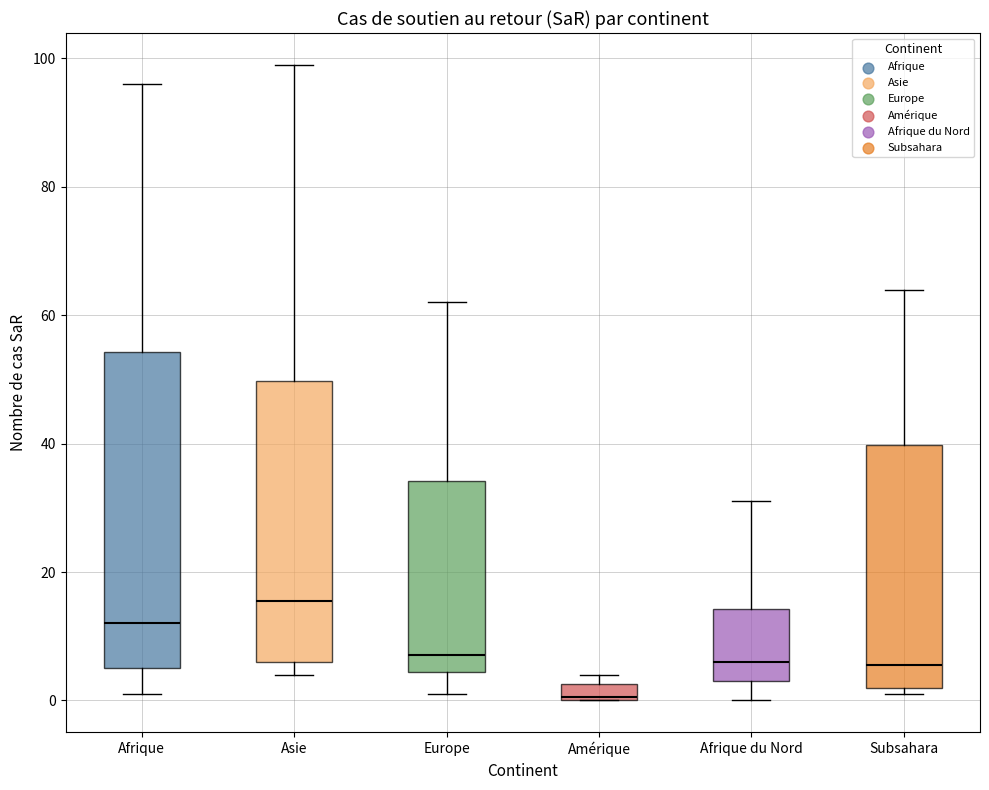

Where is the upper edge of the box for Subsahara on the y-axis? The values are not printed on the chart, so give them approximately, as read against the axis.

40